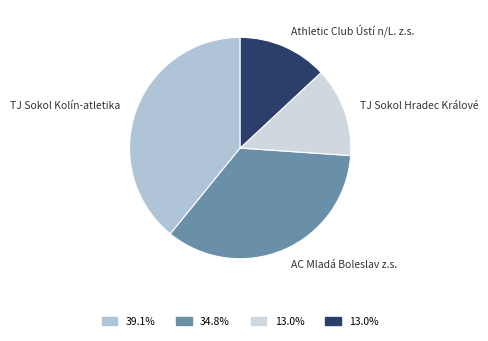

How many segments does this pie chart have?

4